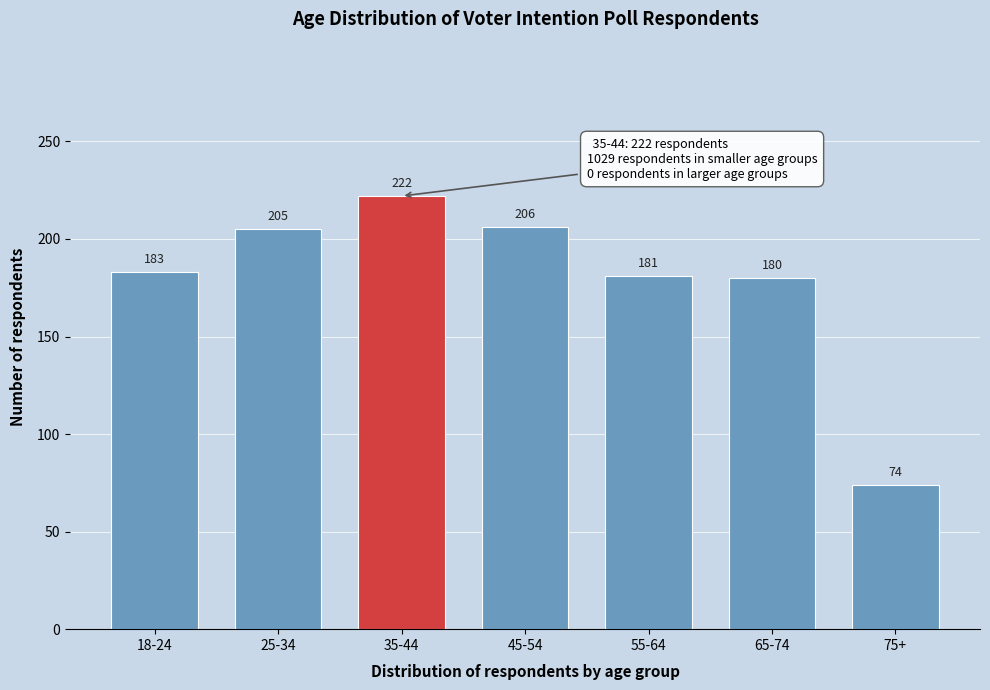

Reading left to right, what are all the values shown in this chart?

18-24=183	25-34=205	35-44=222	45-54=206	55-64=181	65-74=180	75+=74